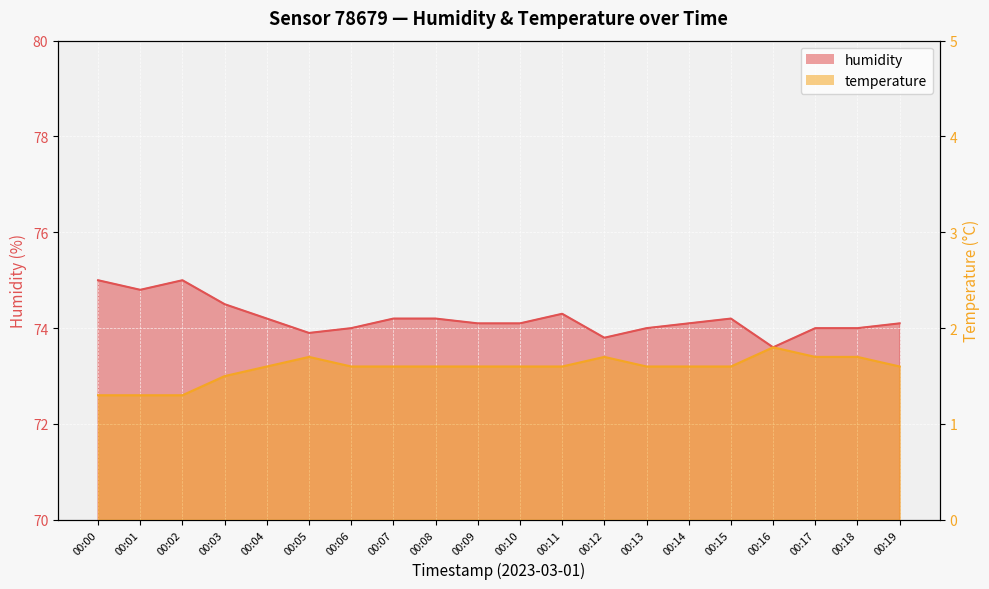

Reading left to right, extract all data points from this chart.

humidity: 00:00=75.0	00:01=74.8	00:02=75.0	00:03=74.5	00:04=74.2	00:05=73.9	00:06=74.0	00:07=74.2	00:08=74.2	00:09=74.1	00:10=74.1	00:11=74.3	00:12=73.8	00:13=74.0	00:14=74.1	00:15=74.2	00:16=73.6	00:17=74.0	00:18=74.0	00:19=74.1
temperature: 00:00=1.3	00:01=1.3	00:02=1.3	00:03=1.5	00:04=1.6	00:05=1.7	00:06=1.6	00:07=1.6	00:08=1.6	00:09=1.6	00:10=1.6	00:11=1.6	00:12=1.7	00:13=1.6	00:14=1.6	00:15=1.6	00:16=1.8	00:17=1.7	00:18=1.7	00:19=1.6